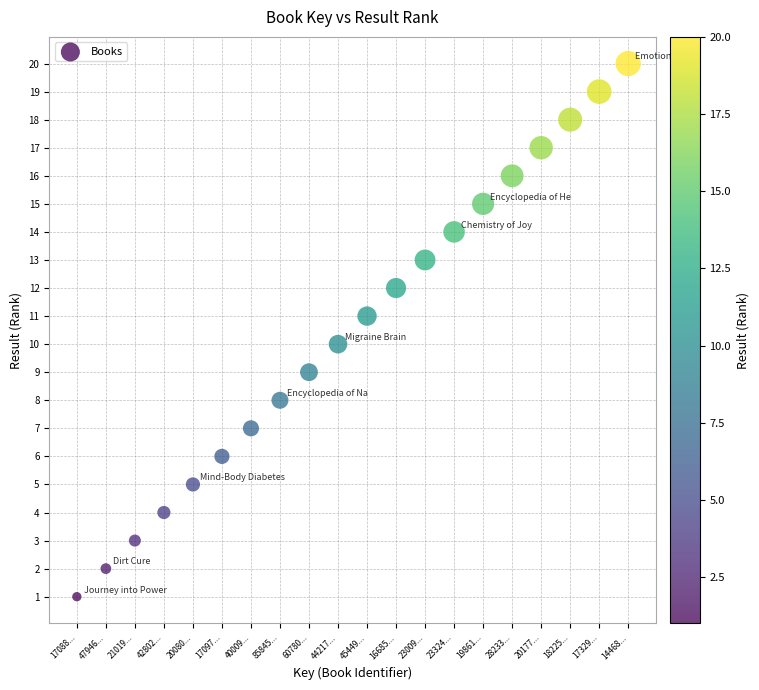

What is the range of Y values (max minus min)?

19